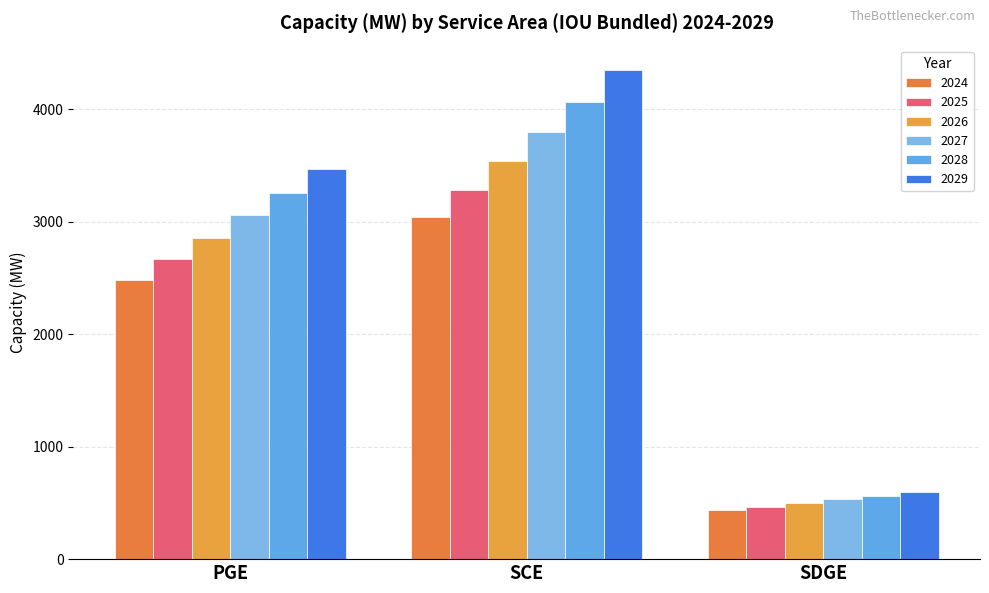

Where is 2024 nearest to the value 1741?

PGE